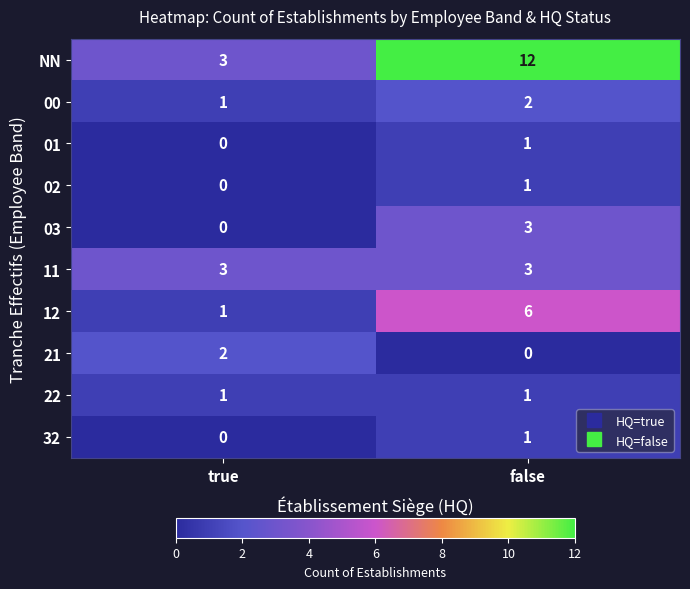

Count the number of categories in the chart.

2